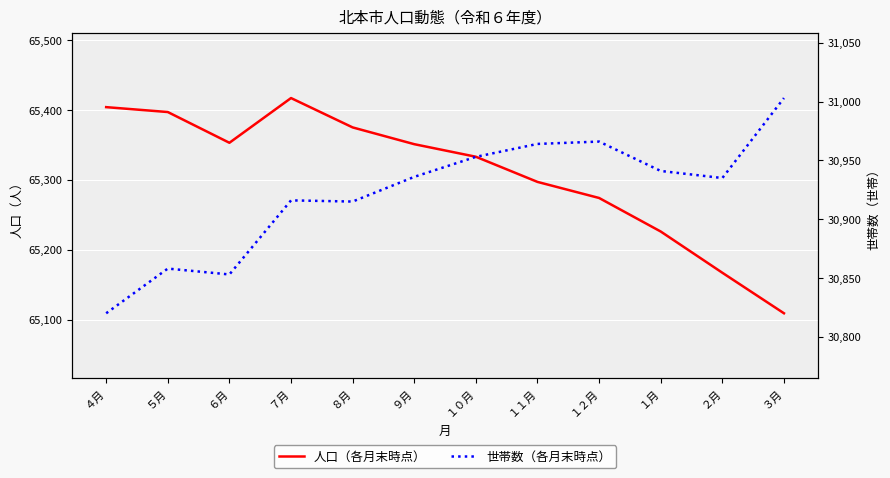

Reading left to right, extract all data points from this chart.

人口（各月末時点）: 65404	65397	65353	65417	65375	65351	65333	65297	65274	65226	65167	65109
世帯数（各月末時点）: 30820	30858	30853	30916	30915	30936	30953	30964	30966	30941	30935	31003